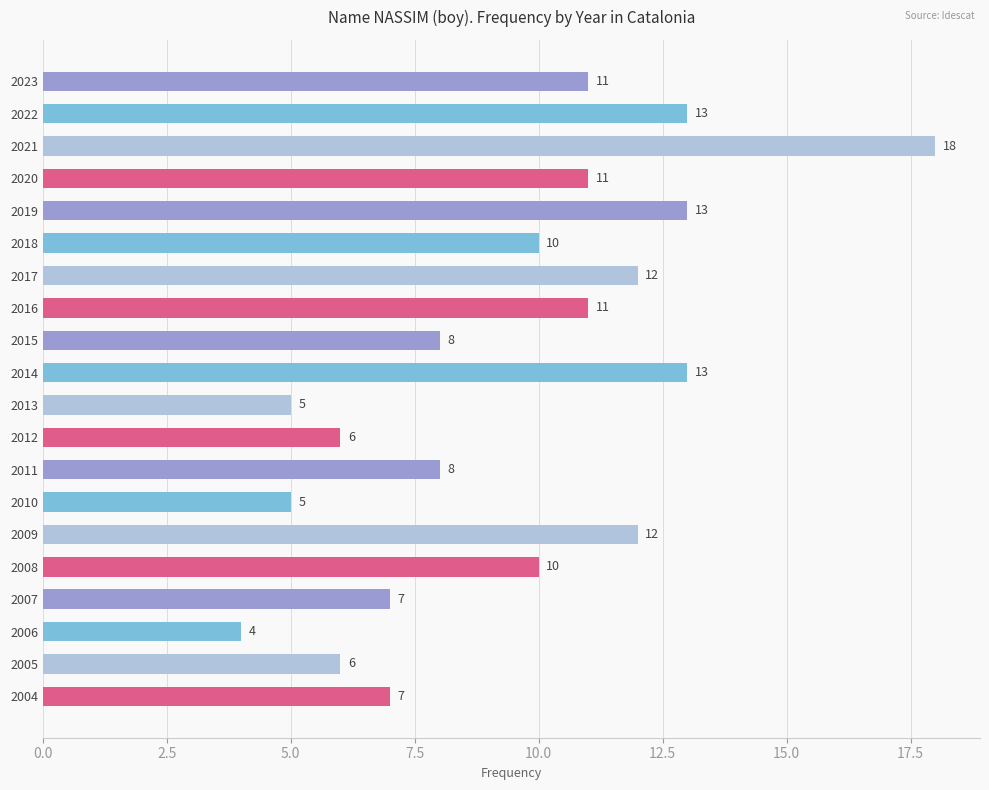

The chart shows a value of 10 at 2018. True or false?

True